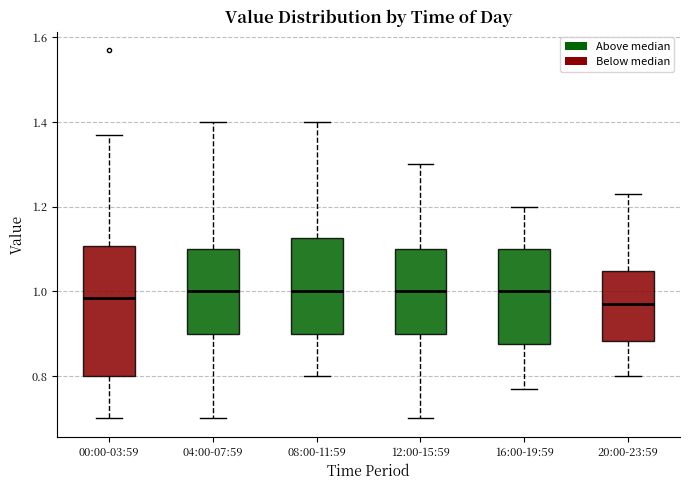

Which box is the tallest, from its lower edge to its upper edge?

00:00-03:59